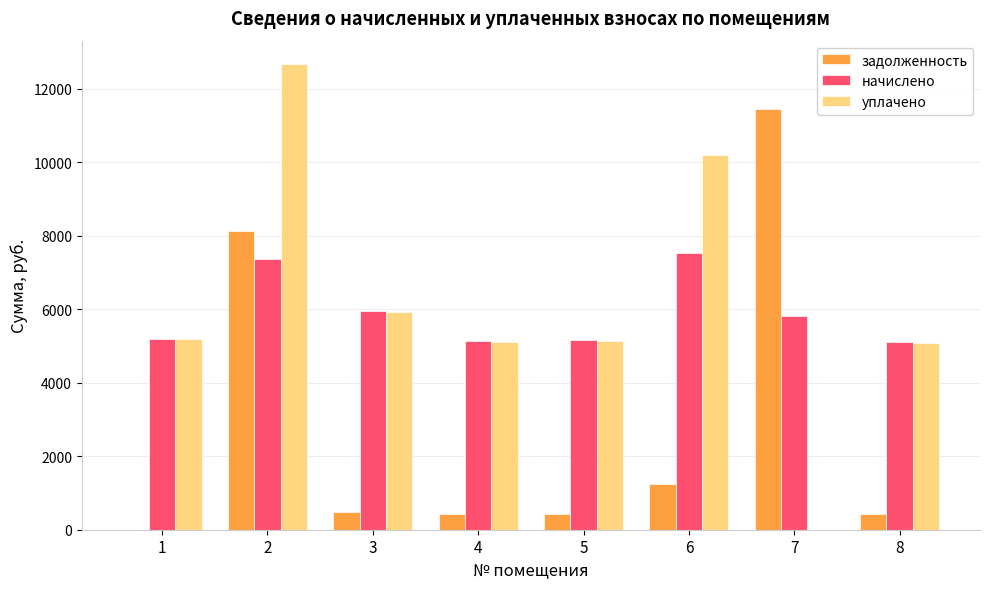

Is the value of уплачено at 8 greater than the value of задолженность at 6?

Yes